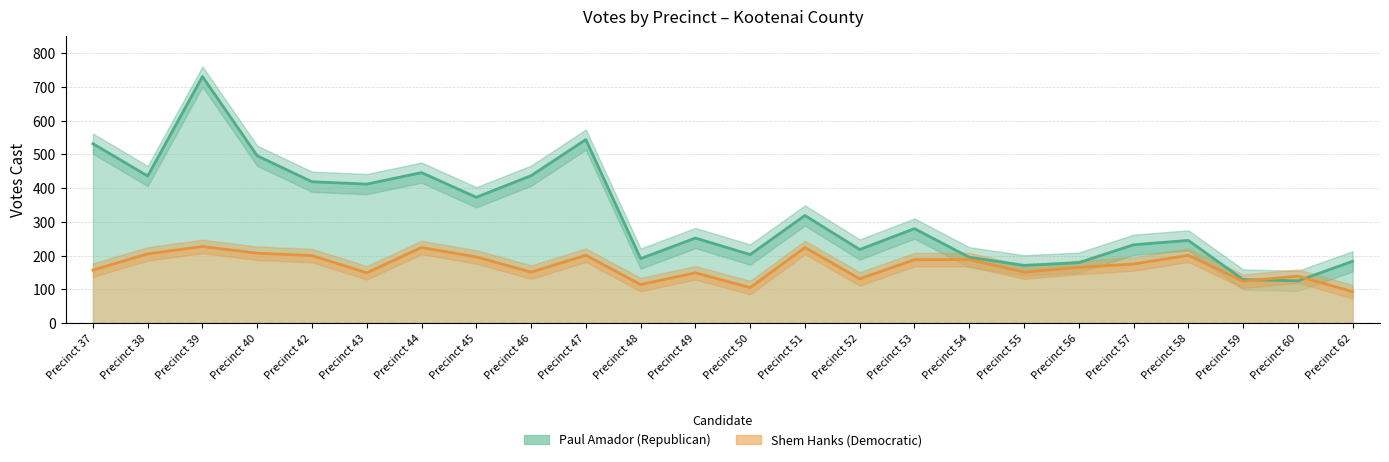

The value of Paul Amador (Republican) at Precinct 40 is 207. True or false?

False